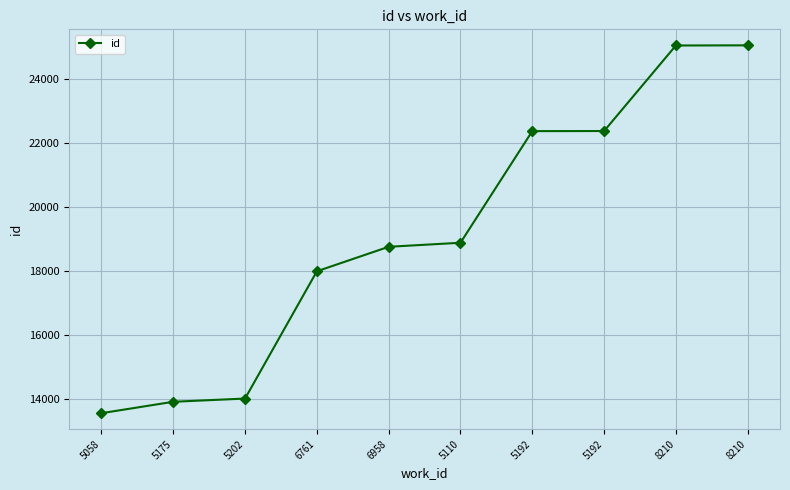

True or false: the data shows 10898 at 6958.

False